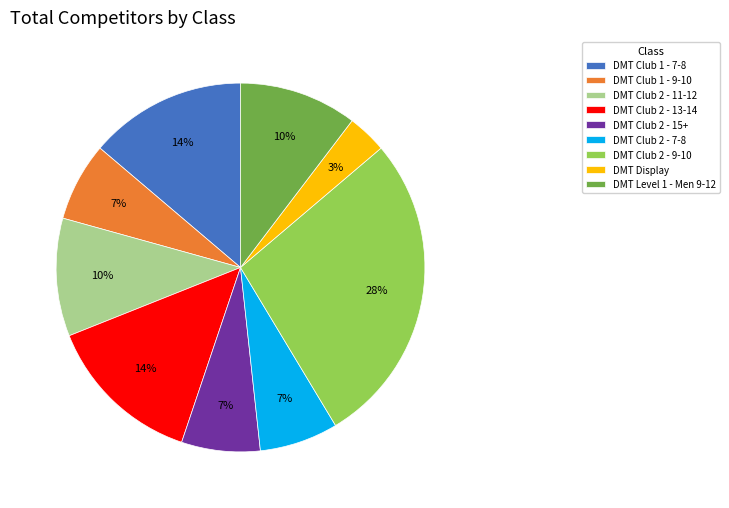

Does DMT Level 1 - Men 9-12 represent more than half of the total?

No